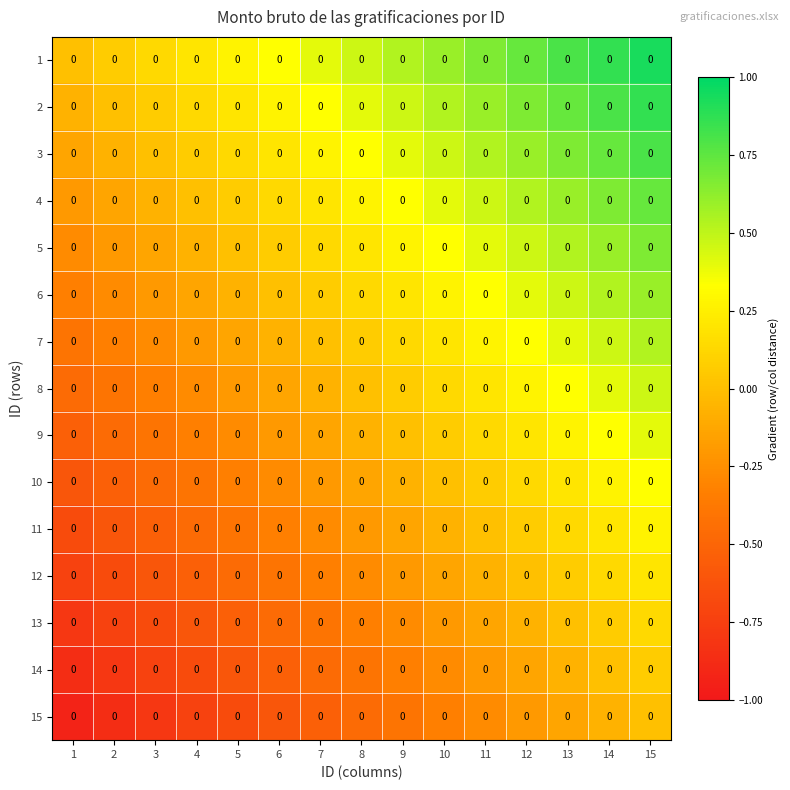

Rank the series by their maximum value, from lowest to highest.

15, 14, 13, 12, 11, 10, 9, 8, 7, 6, 5, 4, 3, 2, 1